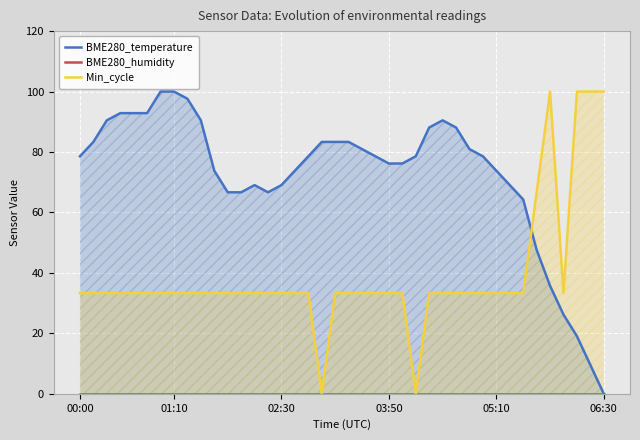

Is it true that Min_cycle equals 44.3 at 00:00?

False